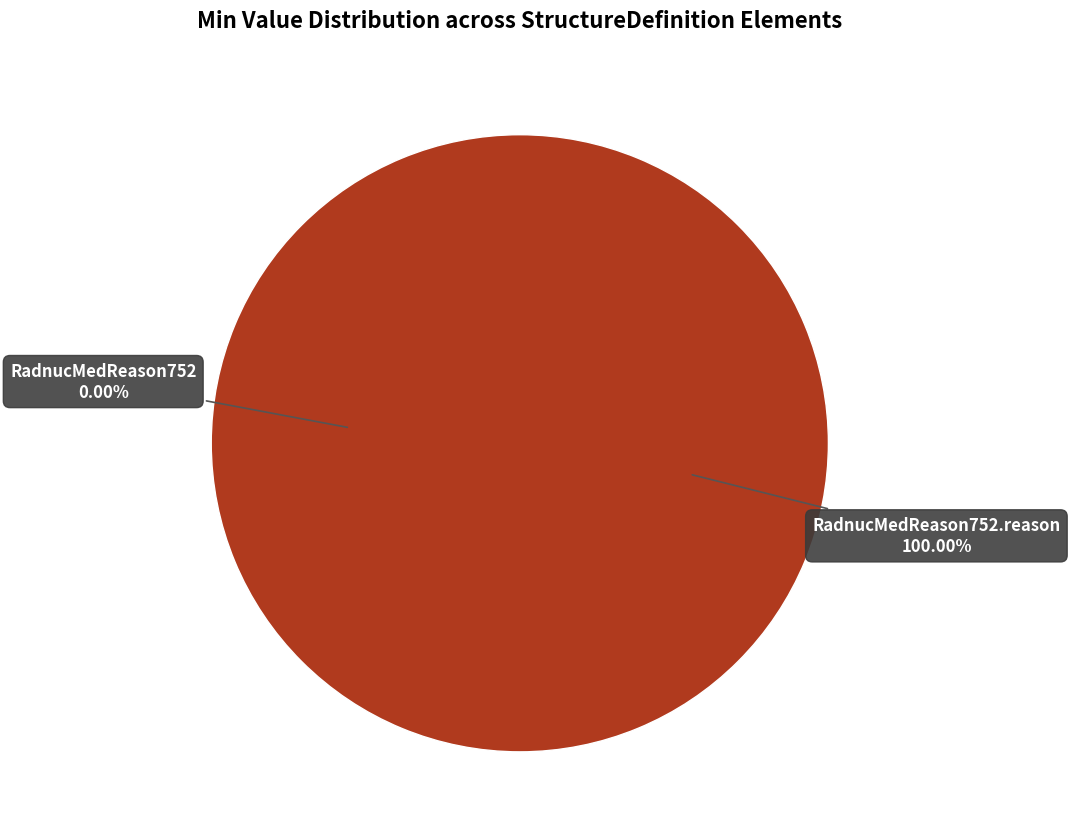

What is the smallest slice in the pie chart?

RadnucMedReason752